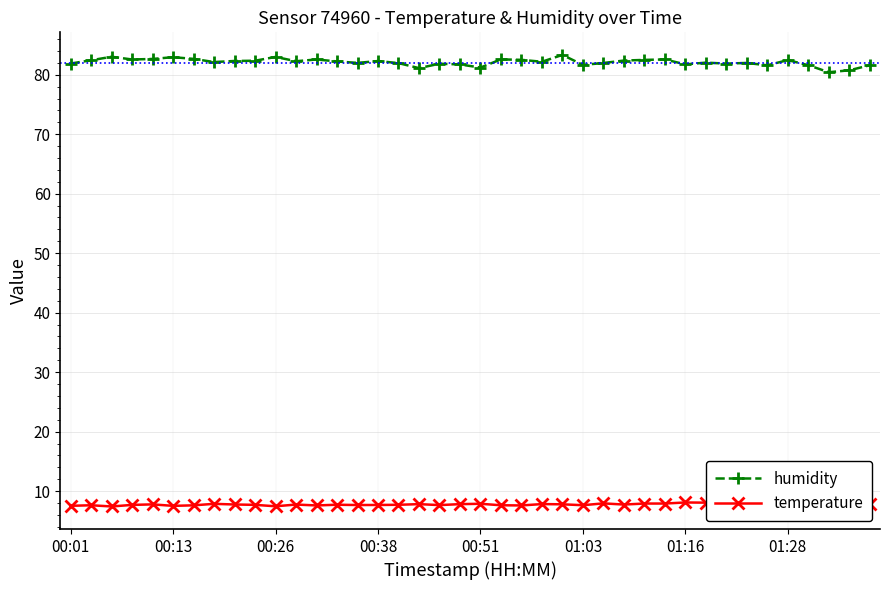

Is this an area chart (filled region under the line)?

No